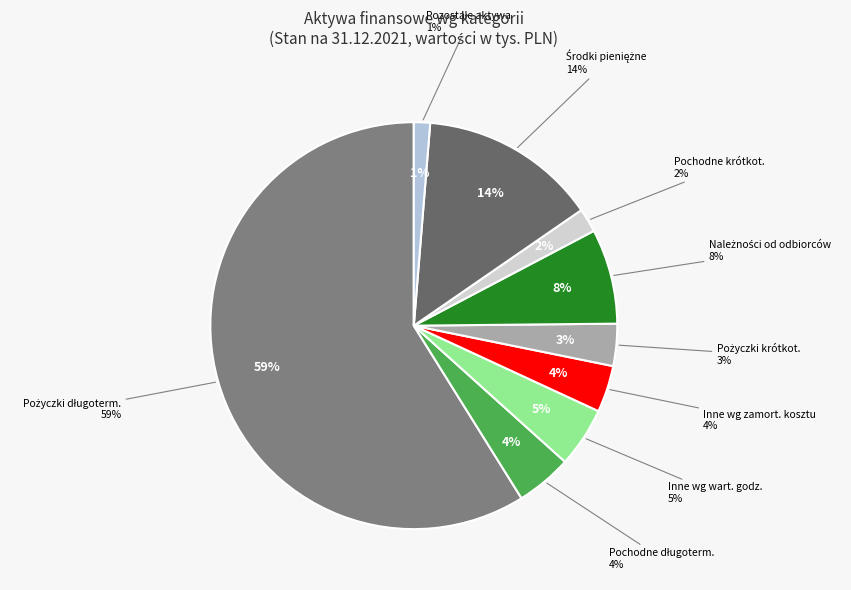

To the nearest percent, what portion does Inne instrumenty finansowe wyceniane w zamortyzowanym koszcie represent?

4%